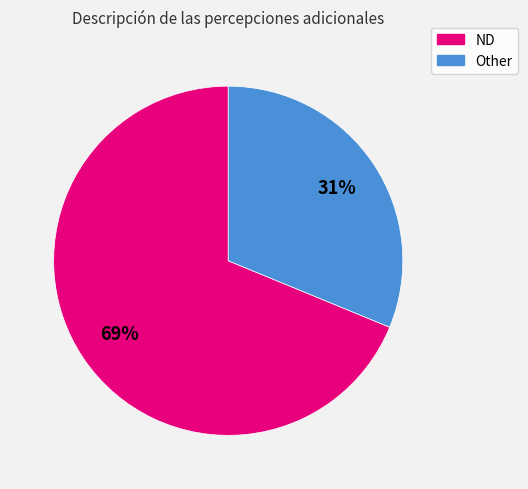

Rank the categories by value from highest to lowest.

ND, Other